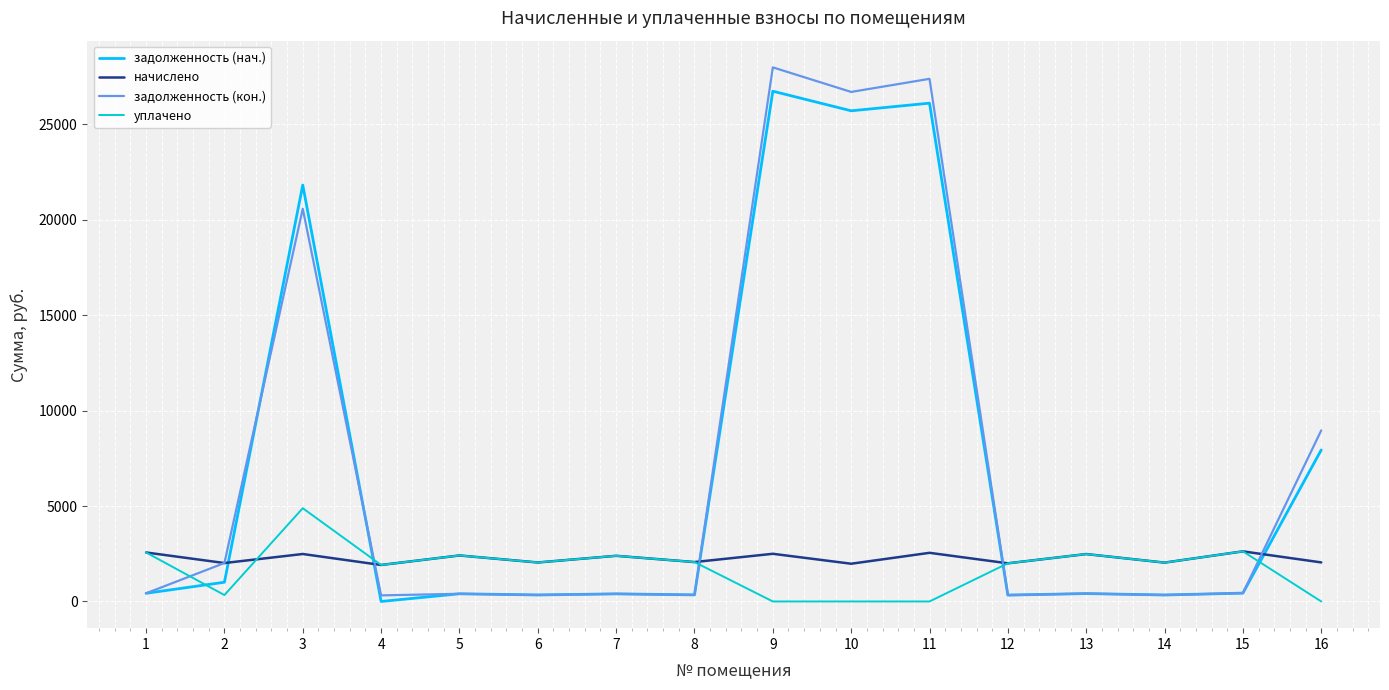

Which series has the largest range (max minus min)?

задолженность (кон.)